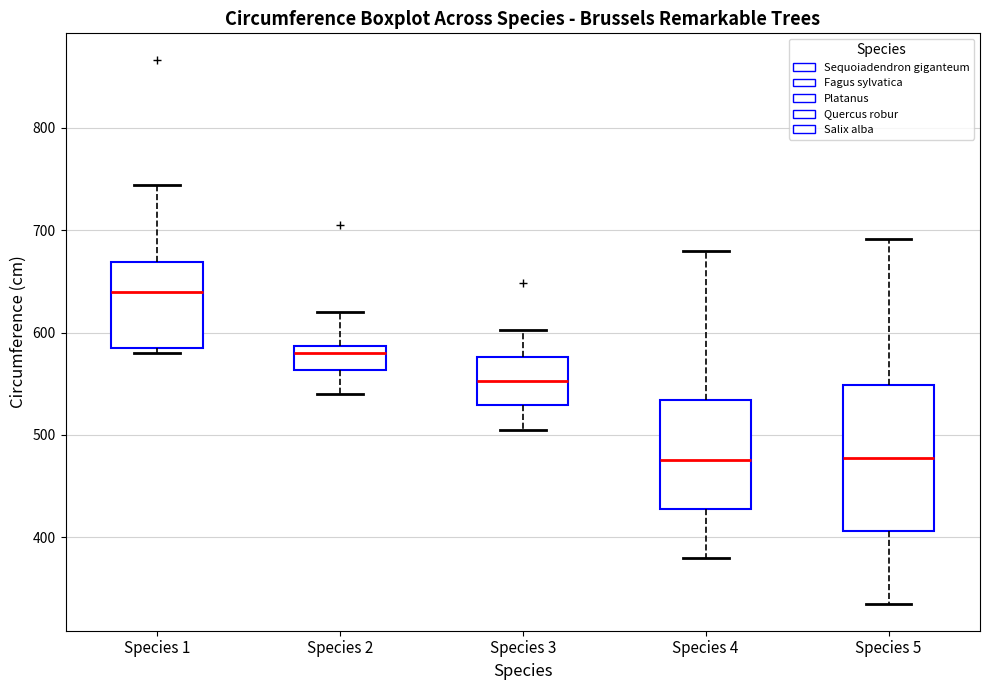

Reading left to right, transcribe this box plot: for each box, give where its median line is, the range the box spans, and where its two whiskers end, as read against the y-axis. The values are not printed on the chart, so give them approximately, as read against the axis.

Species 1: median 640, box 590 to 670, whiskers 580 to 740
Species 2: median 580, box 560 to 590, whiskers 540 to 620
Species 3: median 550, box 530 to 580, whiskers 510 to 600
Species 4: median 480, box 430 to 530, whiskers 380 to 680
Species 5: median 480, box 410 to 550, whiskers 340 to 690